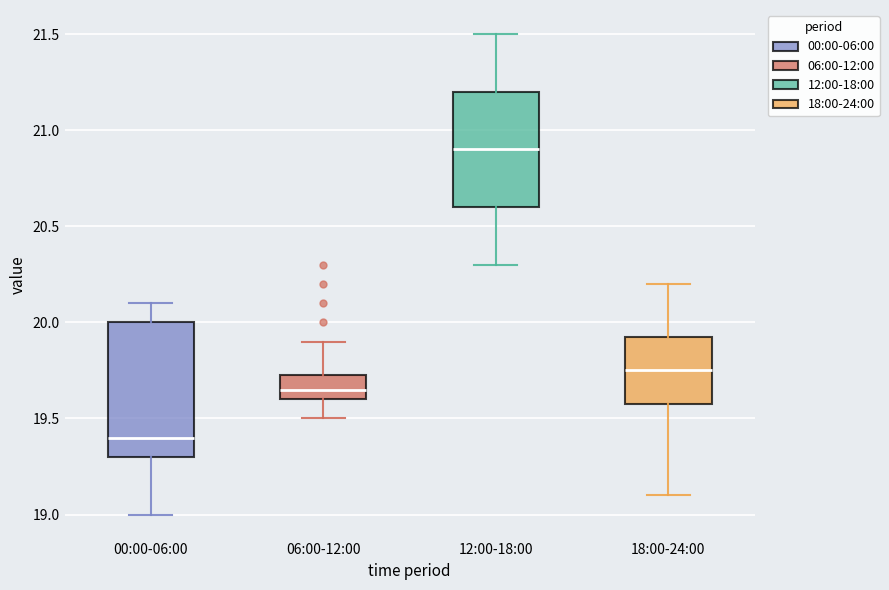

Reading left to right, read every box against the y-axis: the position of its median line, the range the box covers, and the ends of its whiskers. The values are not printed on the chart, so give them approximately, as read against the axis.

00:00-06:00: median 19.40, box 19.30 to 20.00, whiskers 19.00 to 20.10
06:00-12:00: median 19.65, box 19.60 to 19.75, whiskers 19.50 to 19.90
12:00-18:00: median 20.90, box 20.60 to 21.20, whiskers 20.30 to 21.50
18:00-24:00: median 19.75, box 19.60 to 19.95, whiskers 19.10 to 20.20